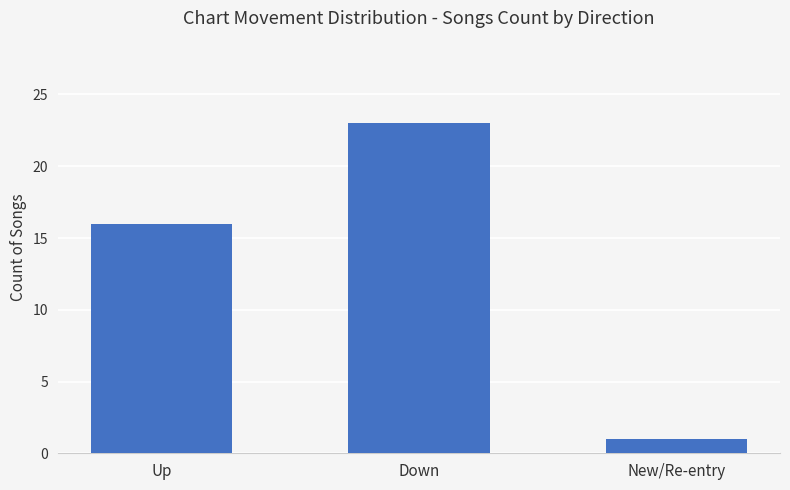

What is the label of the 1st bar from the right?

New/Re-entry